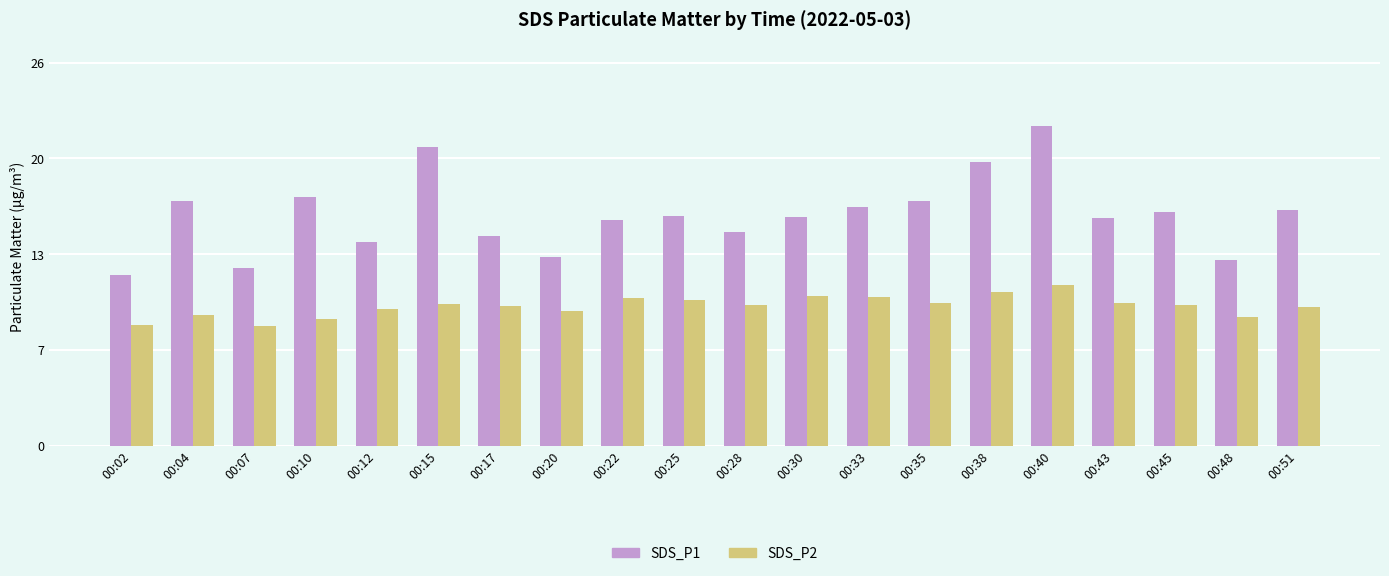

Are the bars grouped side by side (vs. stacked)?

Yes